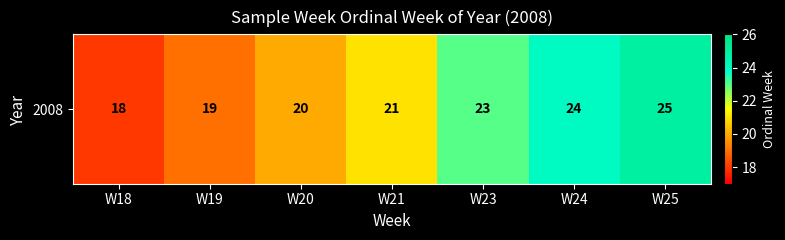

True or false: the data shows 24 at W24.

True